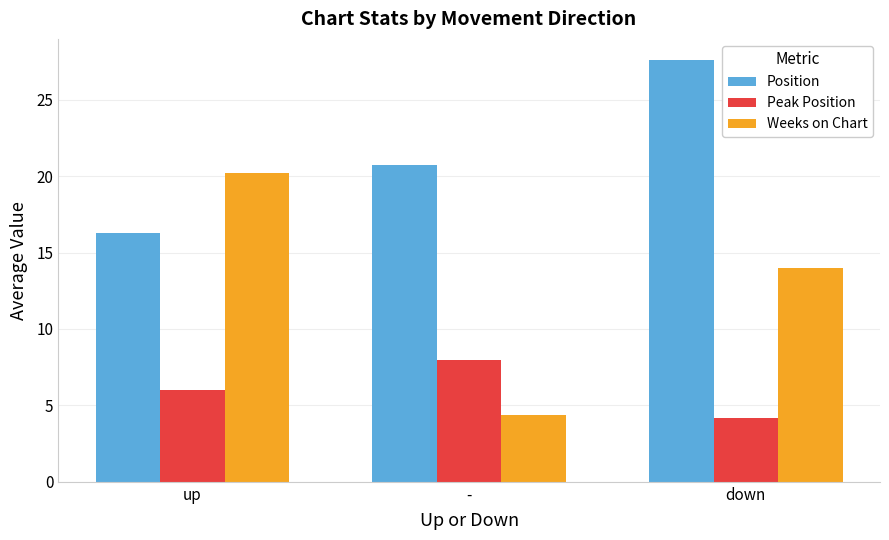

Rank the series at - from lowest to highest value.

Weeks on Chart, Peak Position, Position